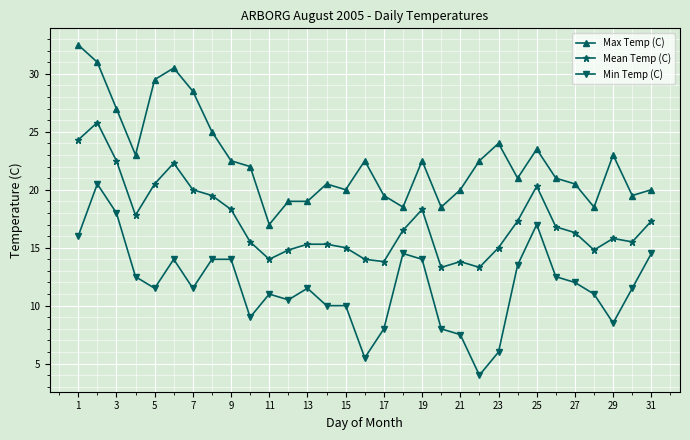

True or false: Mean Temp (C) and Min Temp (C) cross at least once.

False